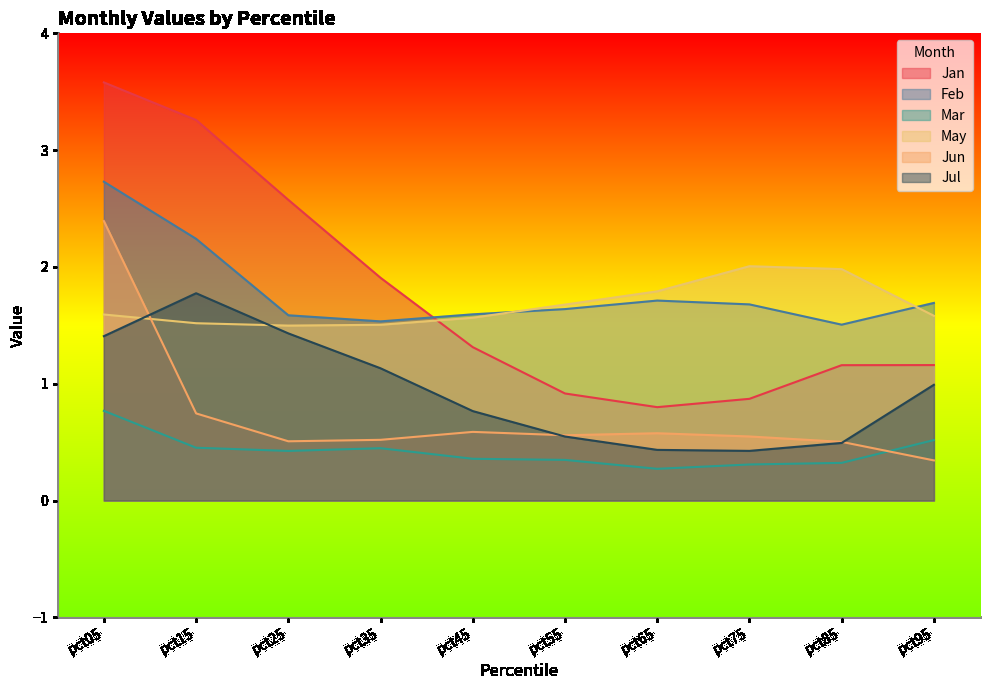

What are all the series names shown in the legend?

Jan, Feb, Mar, May, Jun, Jul